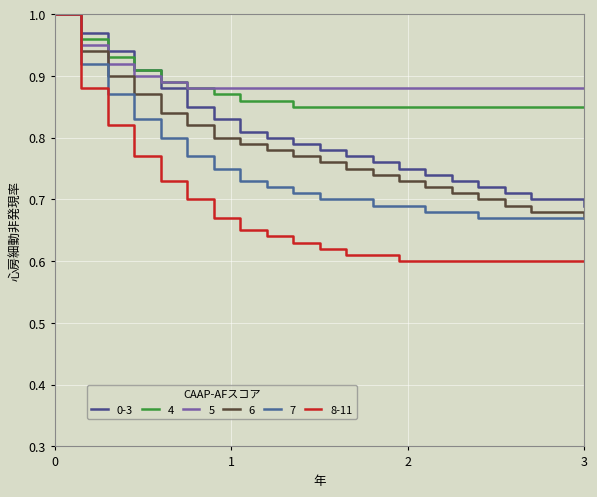

Does the chart have visible grid lines?

Yes